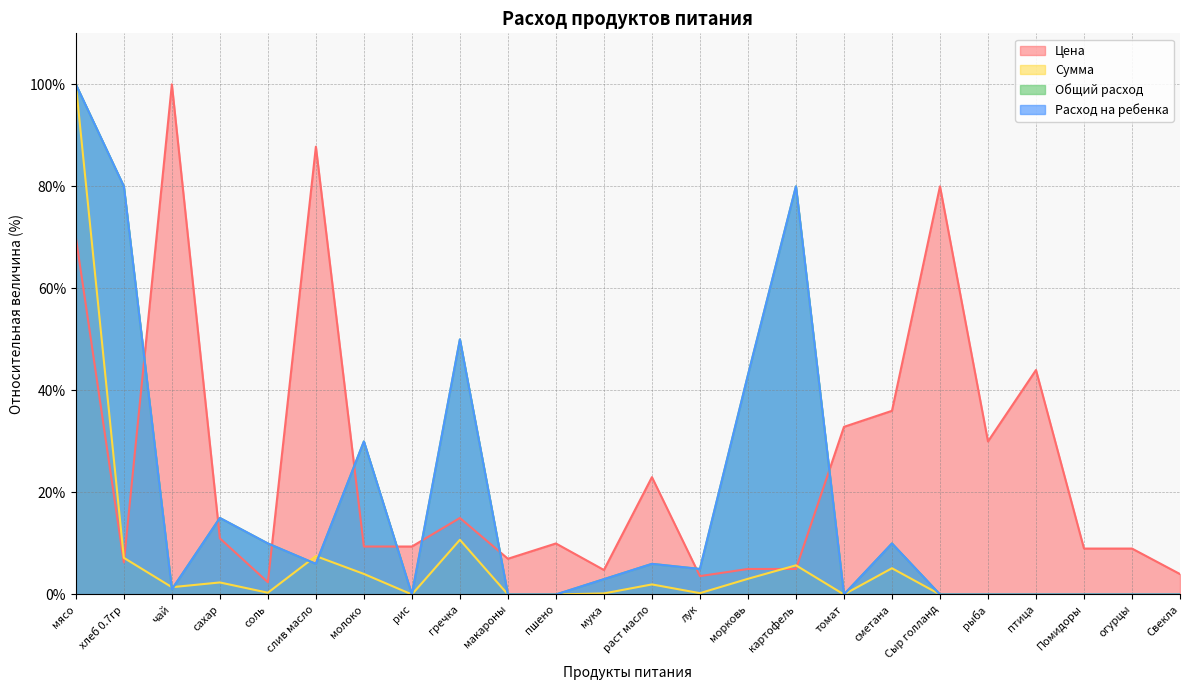

What is the total value across all series at морковь?

94.1